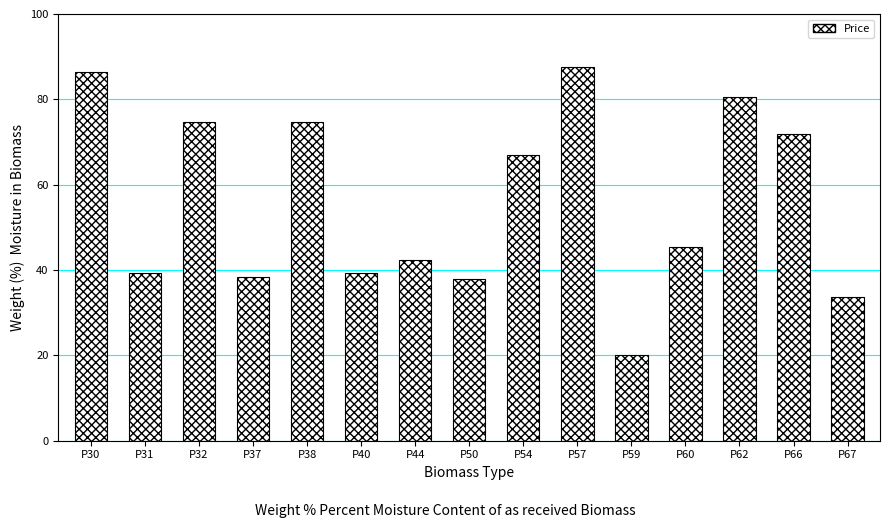

True or false: the data shows 71.8 at P66.

True